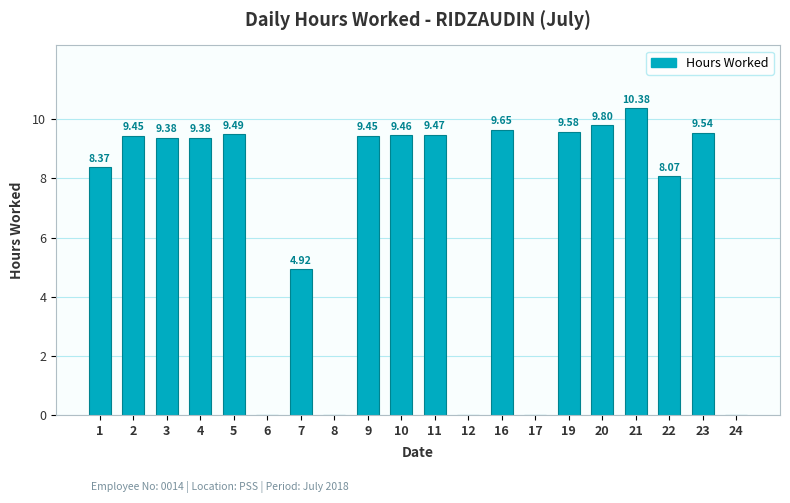

Which category has the highest value across all series?

21